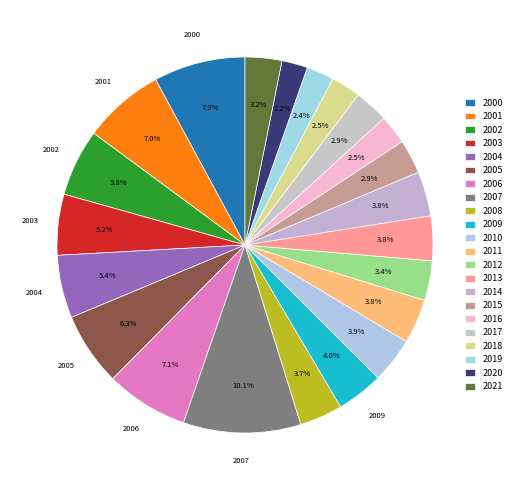

Which category has the smallest portion of the pie?

2020